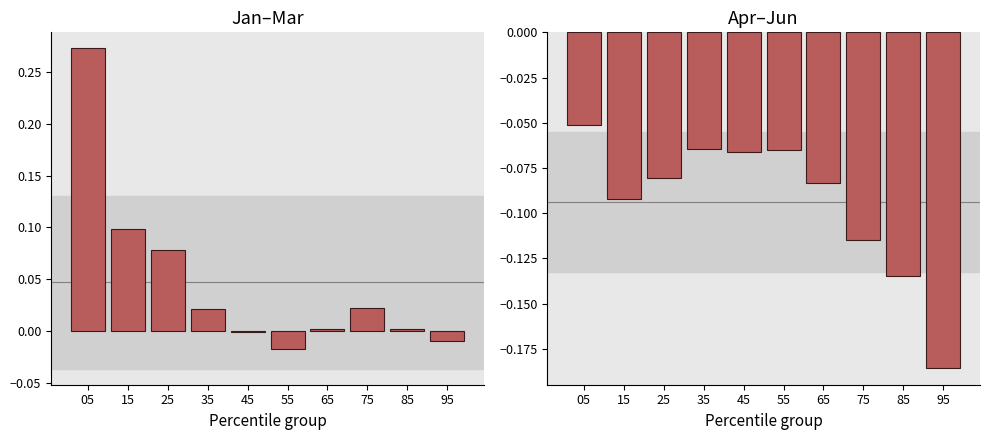

The value of Jan–Mar at 85 is 0.0. True or false?

True